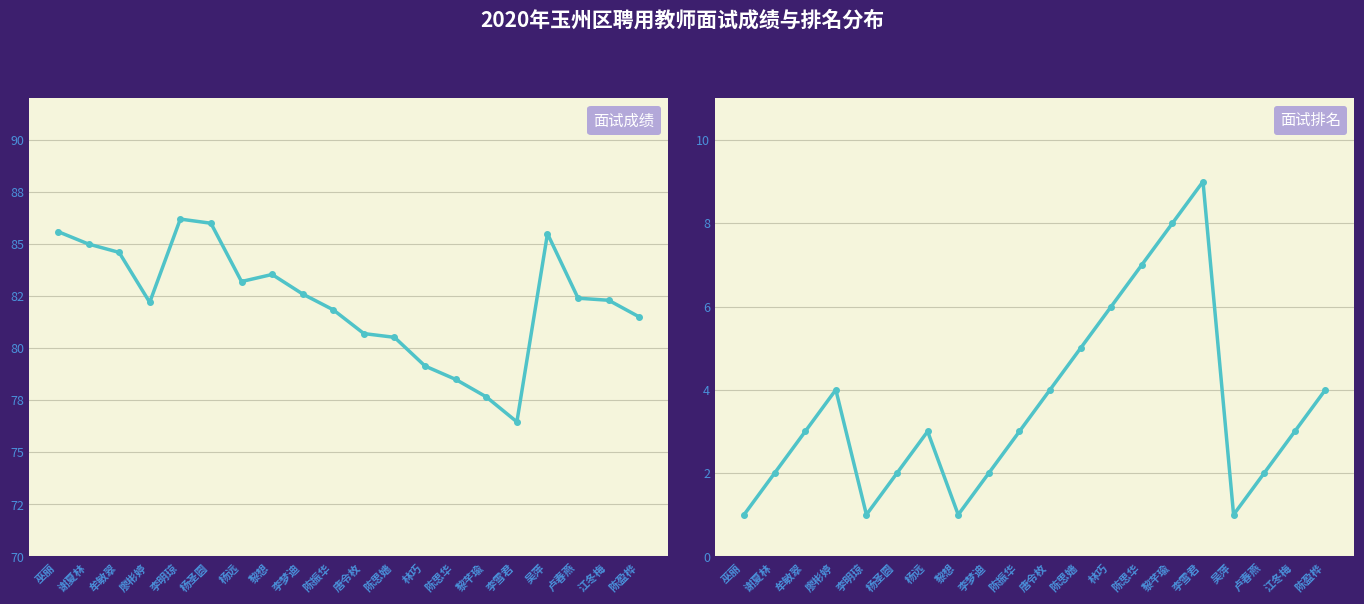

How many values in the 面试成绩 series are below 82?

8